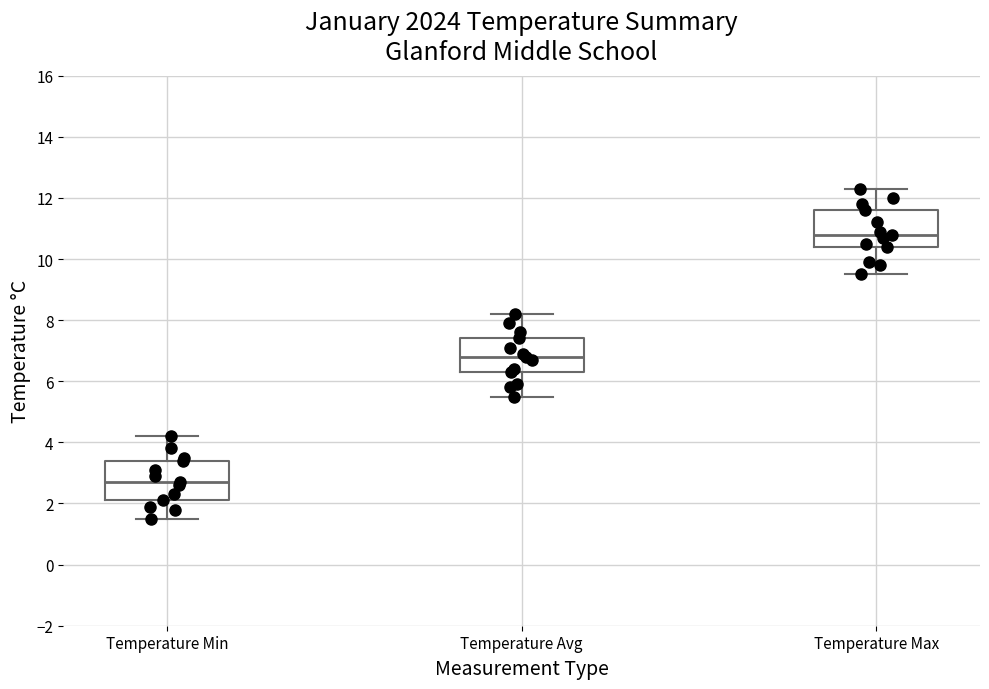

Reading left to right, transcribe this box plot: for each box, give where its median line is, the range the box spans, and where its two whiskers end, as read against the y-axis. The values are not printed on the chart, so give them approximately, as read against the axis.

Temperature Min: median 2.8, box 2.2 to 3.4, whiskers 1.6 to 4.2
Temperature Avg: median 6.8, box 6.4 to 7.4, whiskers 5.6 to 8.2
Temperature Max: median 10.8, box 10.4 to 11.6, whiskers 9.6 to 12.4